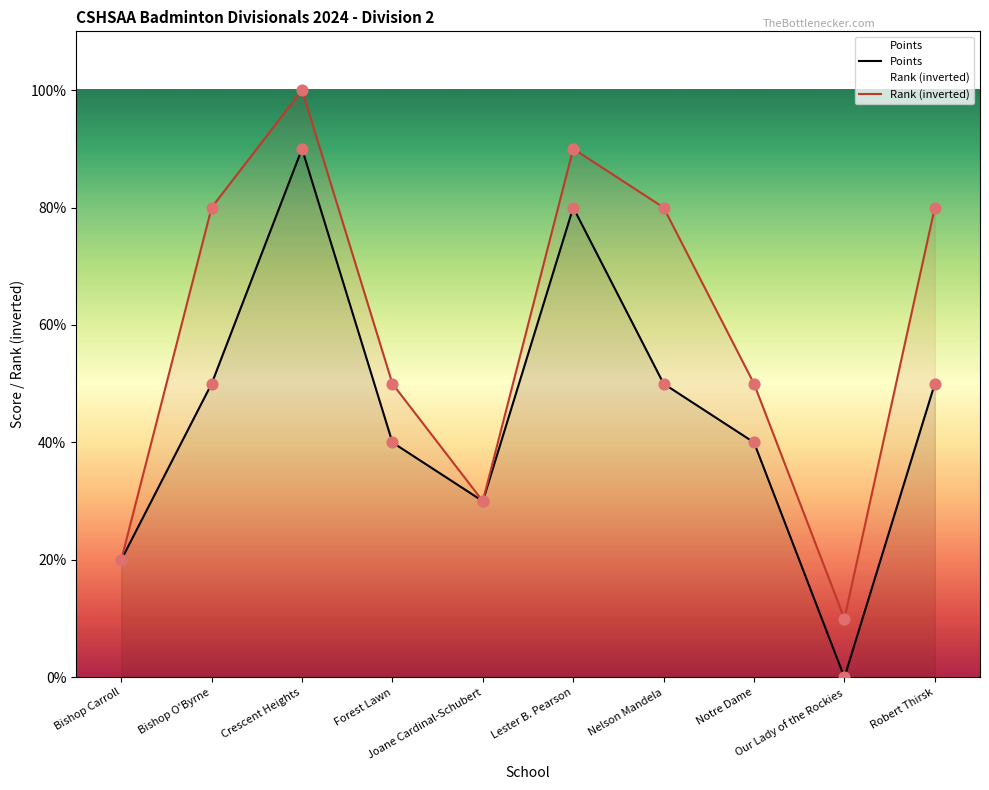

Which series has the largest total across all categories?

Rank (inverted)